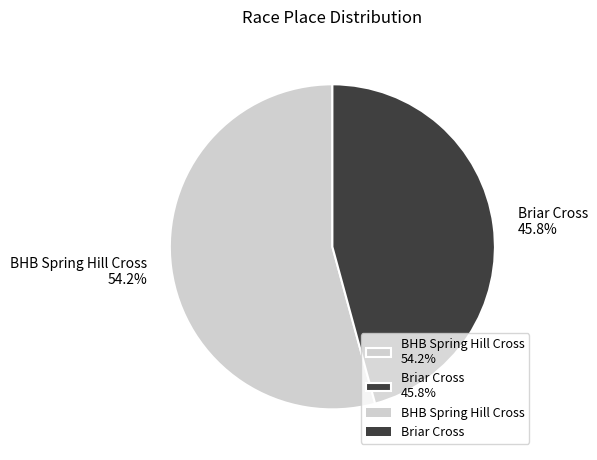

To the nearest percent, what is the difference between the largest and smallest slice percentages?

8%